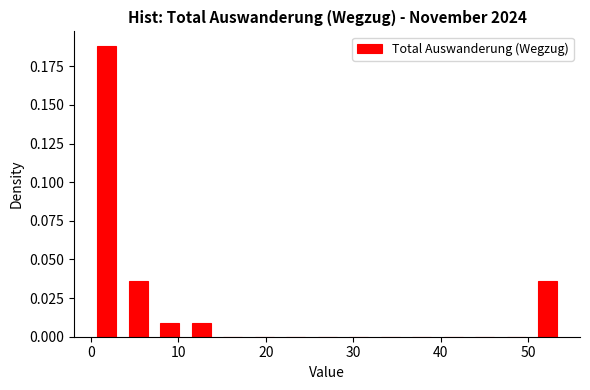

Read against the x-axis, roughly where is the centre of the tallest bar?

2